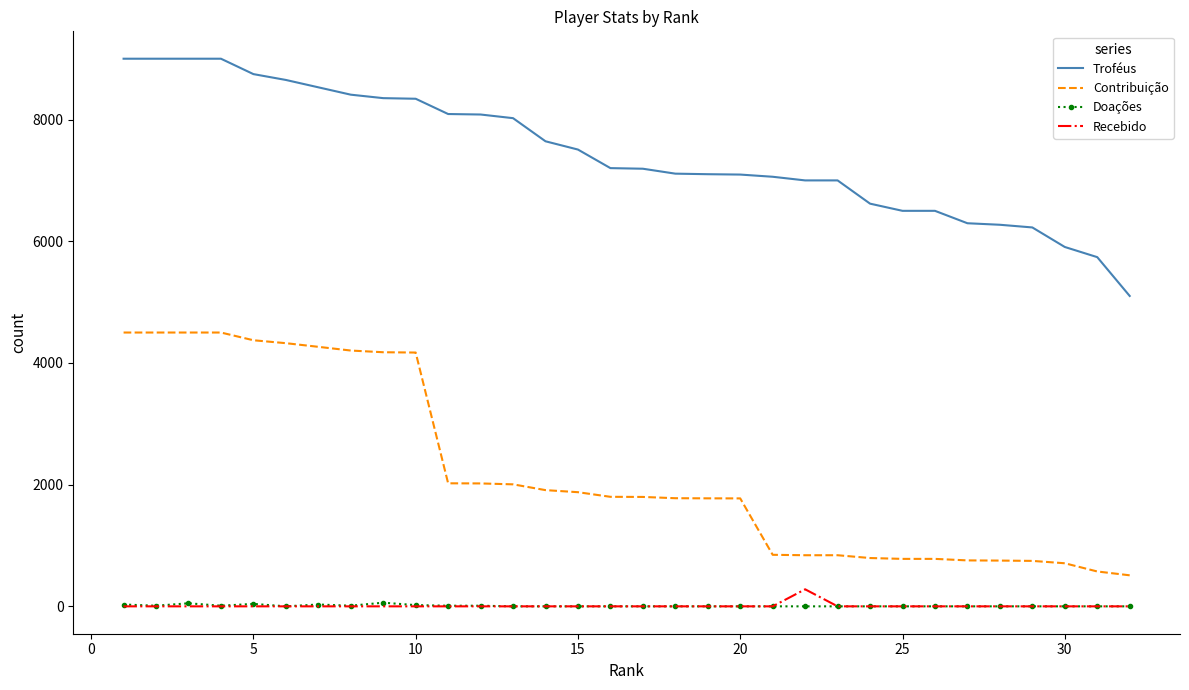

True or false: Troféus and Contribuição intersect in this chart.

False